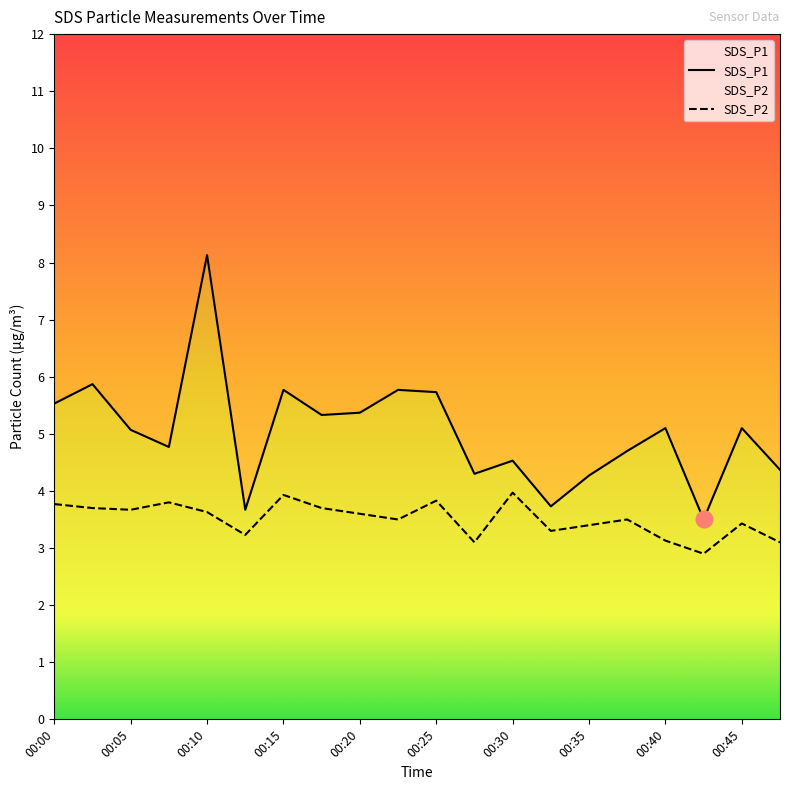

Reading left to right, transcribe all the data shown in this chart.

SDS_P1: 5.5	5.9	5.1	4.8	8.1	3.7	5.8	5.3	5.4	5.8	5.7	4.3	4.5	3.7	4.3	4.7	5.1	3.5	5.1	4.4
SDS_P2: 3.8	3.7	3.7	3.8	3.6	3.2	3.9	3.7	3.6	3.5	3.8	3.1	4.0	3.3	3.4	3.5	3.1	2.9	3.4	3.1